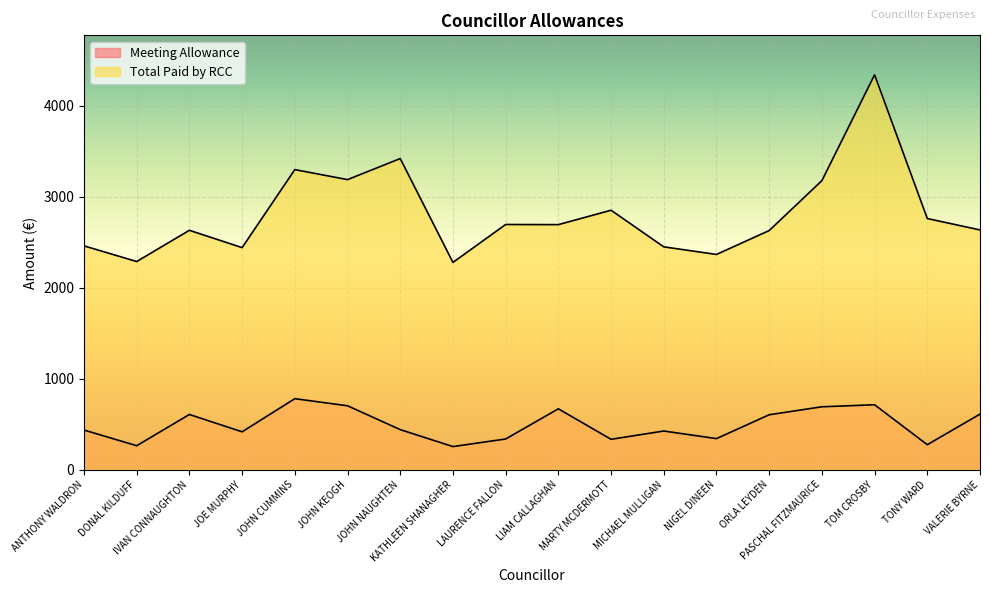

How many interior local peaks does the Meeting Allowance series have?

5